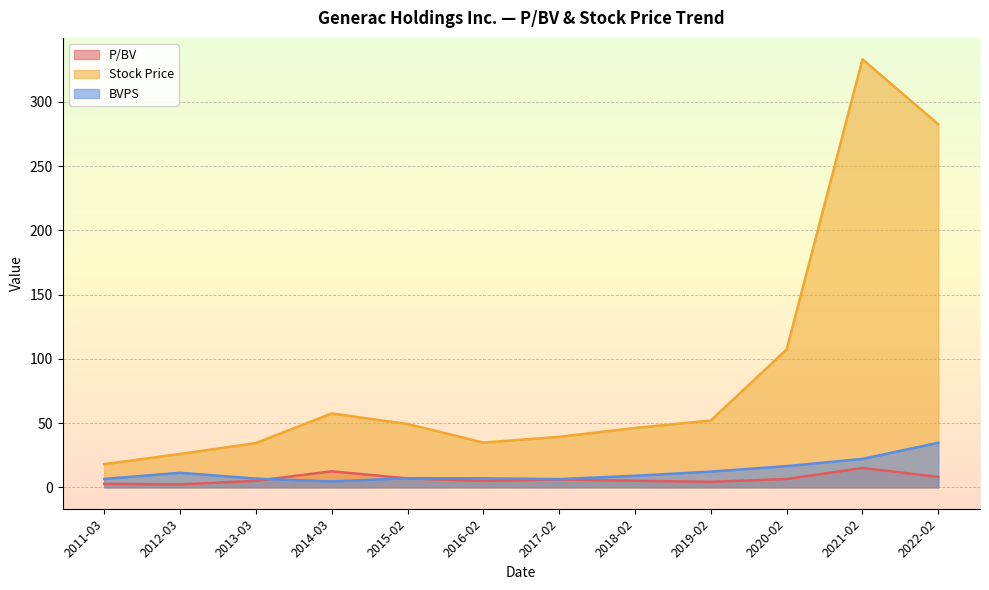

True or false: P/BV and Stock Price intersect in this chart.

False